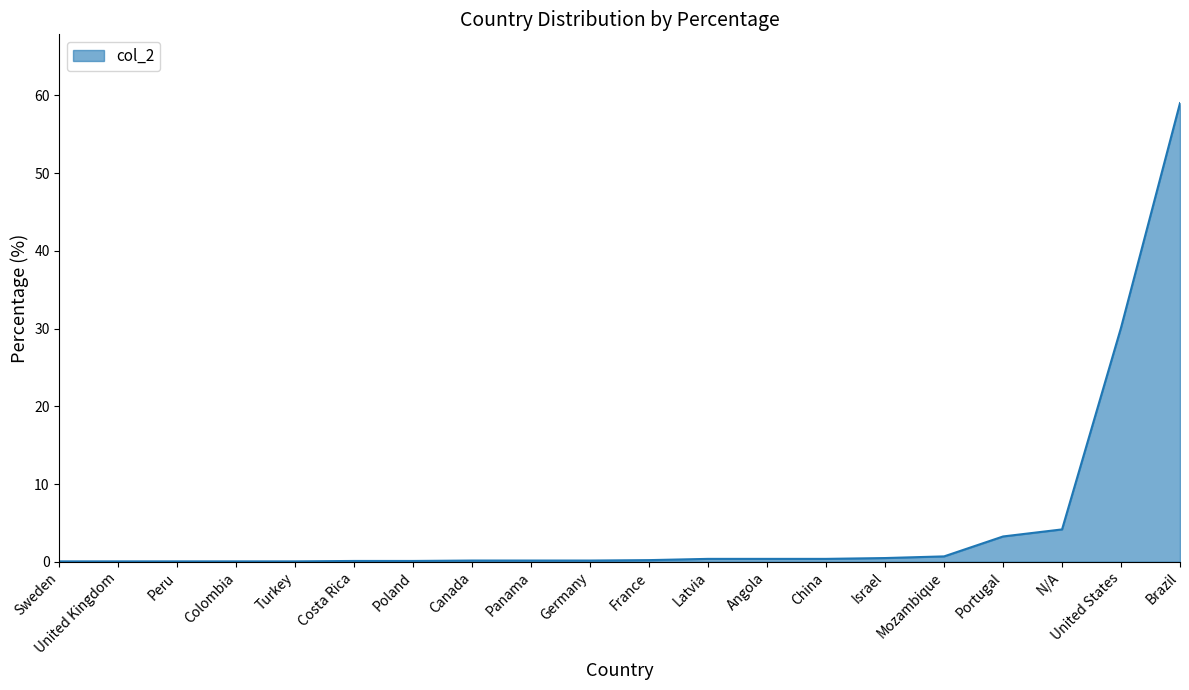

What position from the right is Portugal?

4